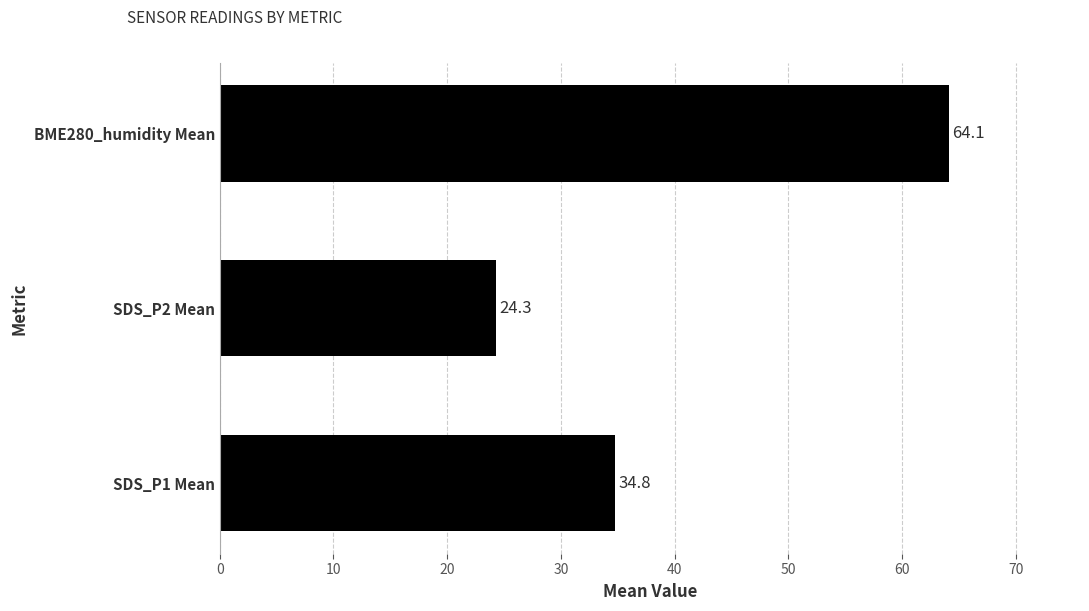

What is the change in value from SDS_P1 Mean to BME280_humidity Mean?

+29.3